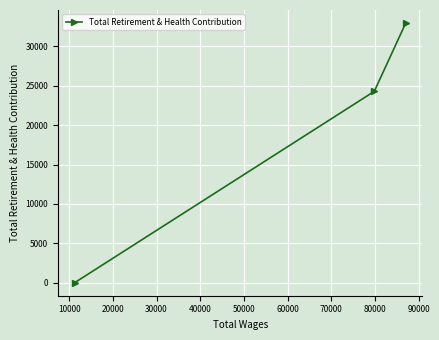

What is the greatest value displayed?

32974